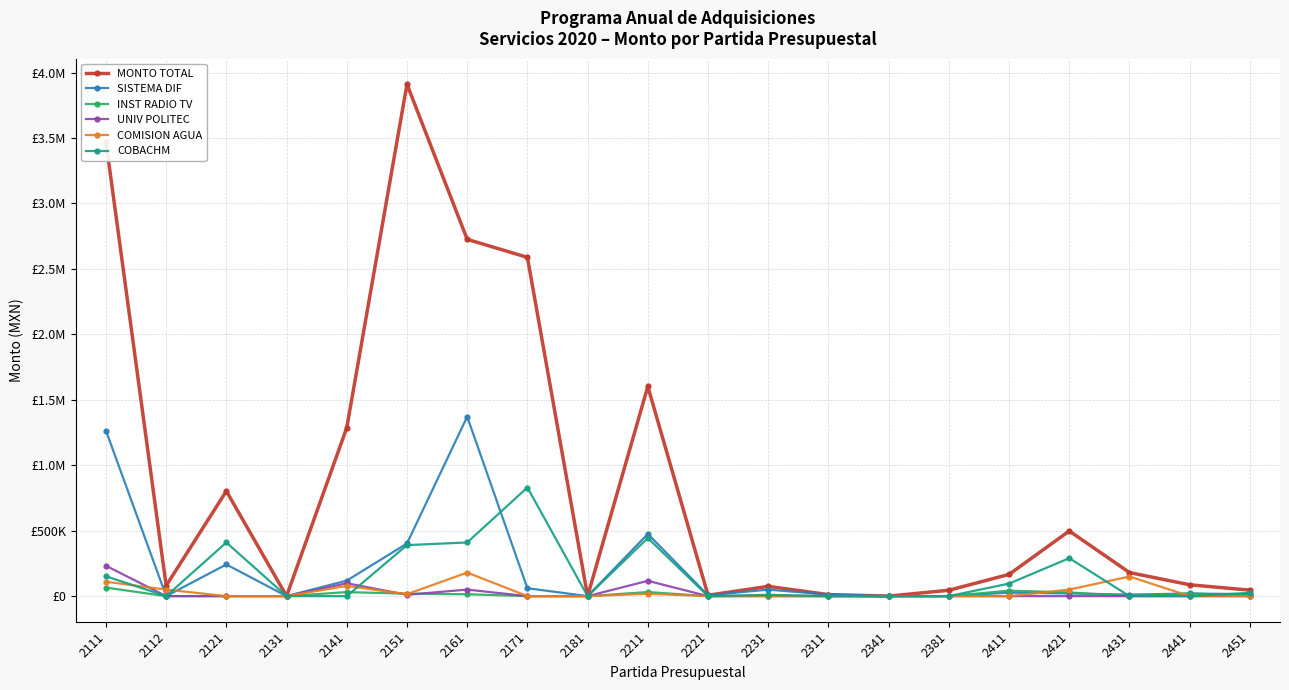

What are all the series names shown in the legend?

MONTO TOTAL, SISTEMA DIF, INST RADIO TV, UNIV POLITEC, COMISION AGUA, COBACHM